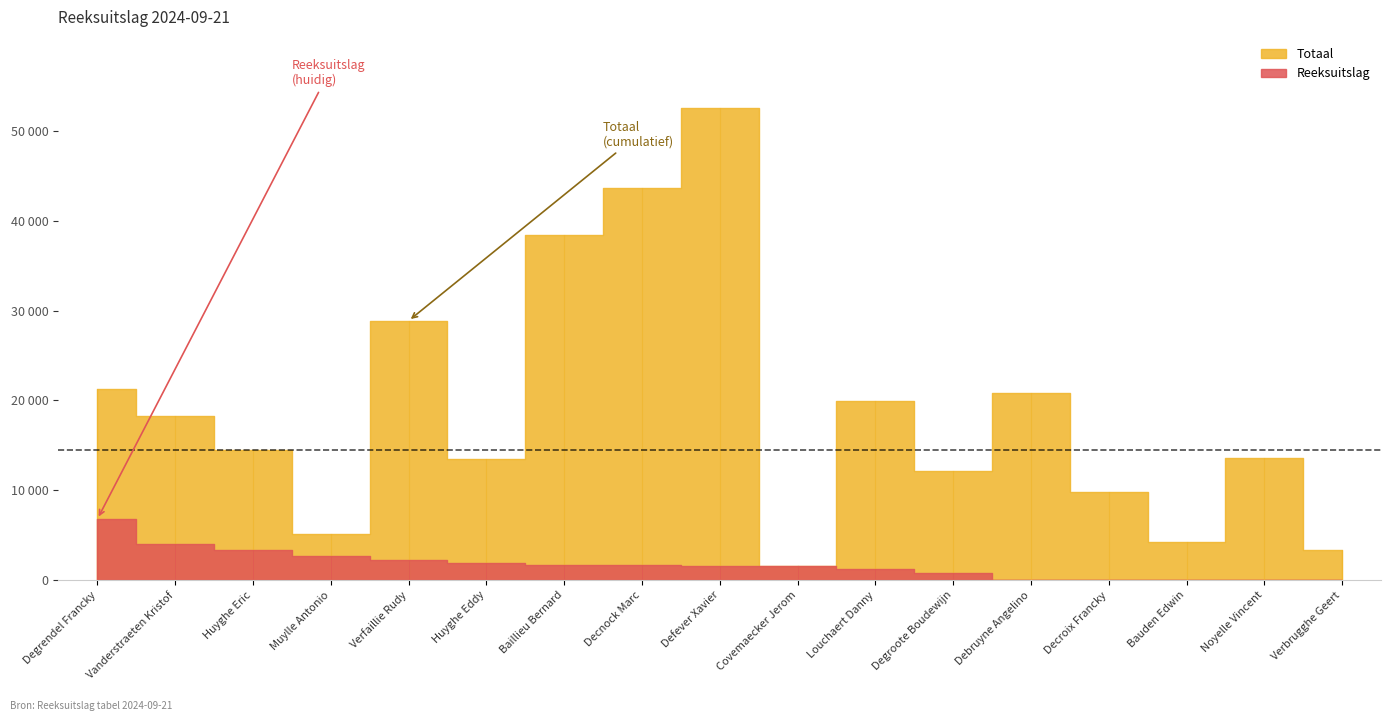

At how many categories does at least one series exceed 43526?

2